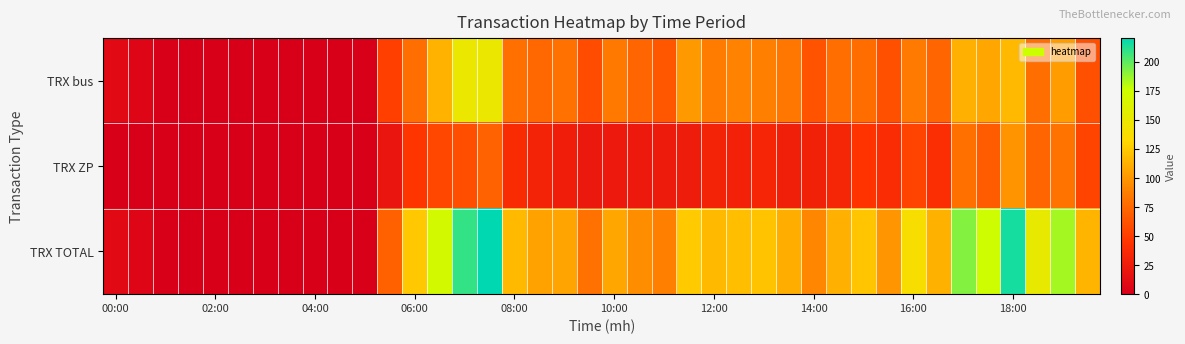

Which series has the widest spread of values?

TRX TOTAL